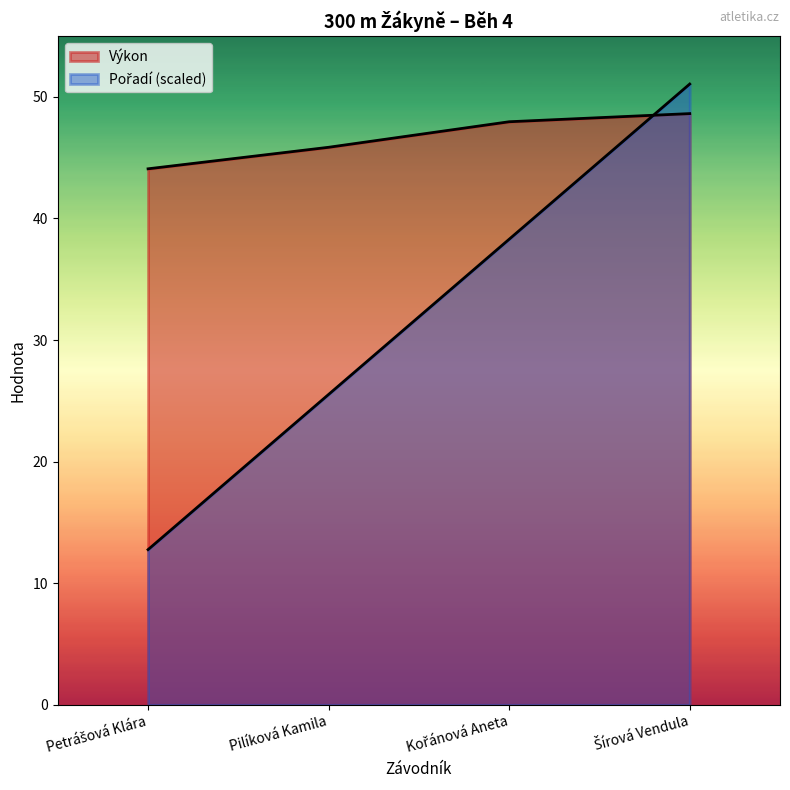

How many data points in Pořadí are above 38?

2